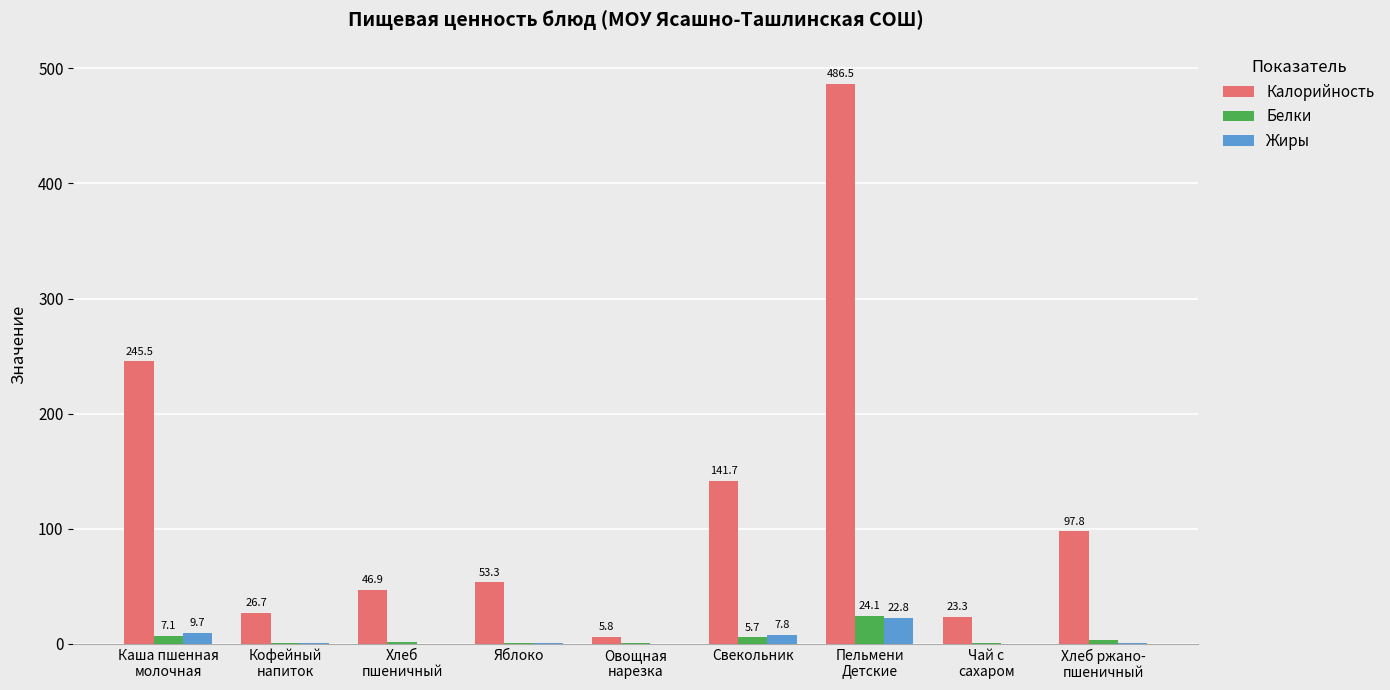

What is the approximate value of Жиры at Кофейный
напиток?

0.3